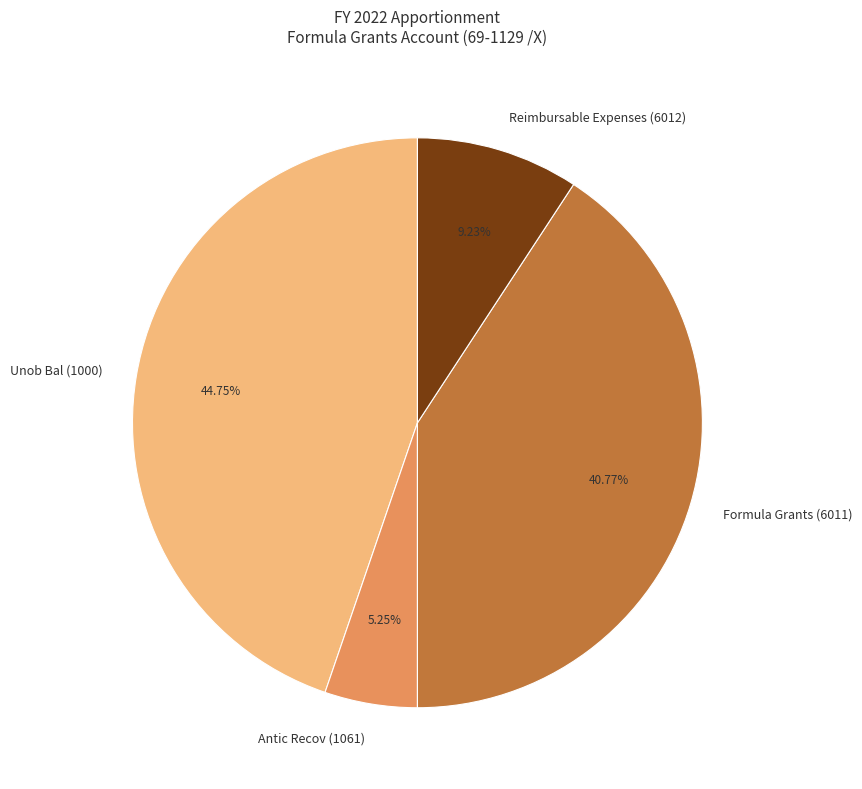

Between Formula Grants (6011) and Unob Bal (1000), which is larger?

Unob Bal (1000)